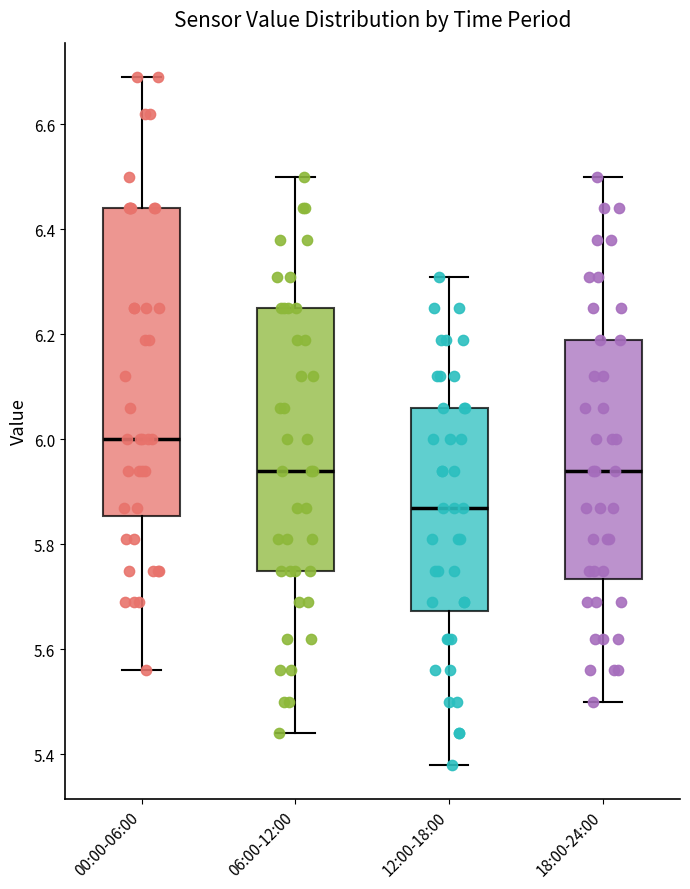

Comparing the boxes themselves (not the whiskers), which one is the tallest?

00:00-06:00